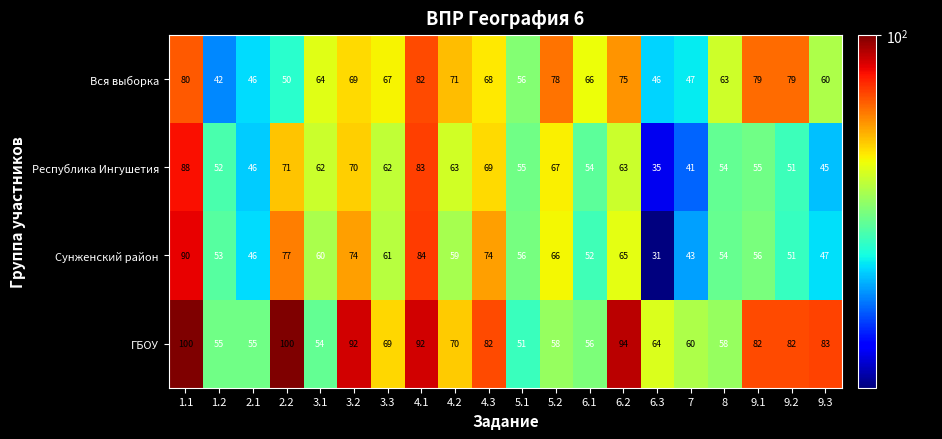

At 3.1, list the series in order from smallest to largest.

ГБОУ, Сунженский район, Республика Ингушетия, Вся выборка